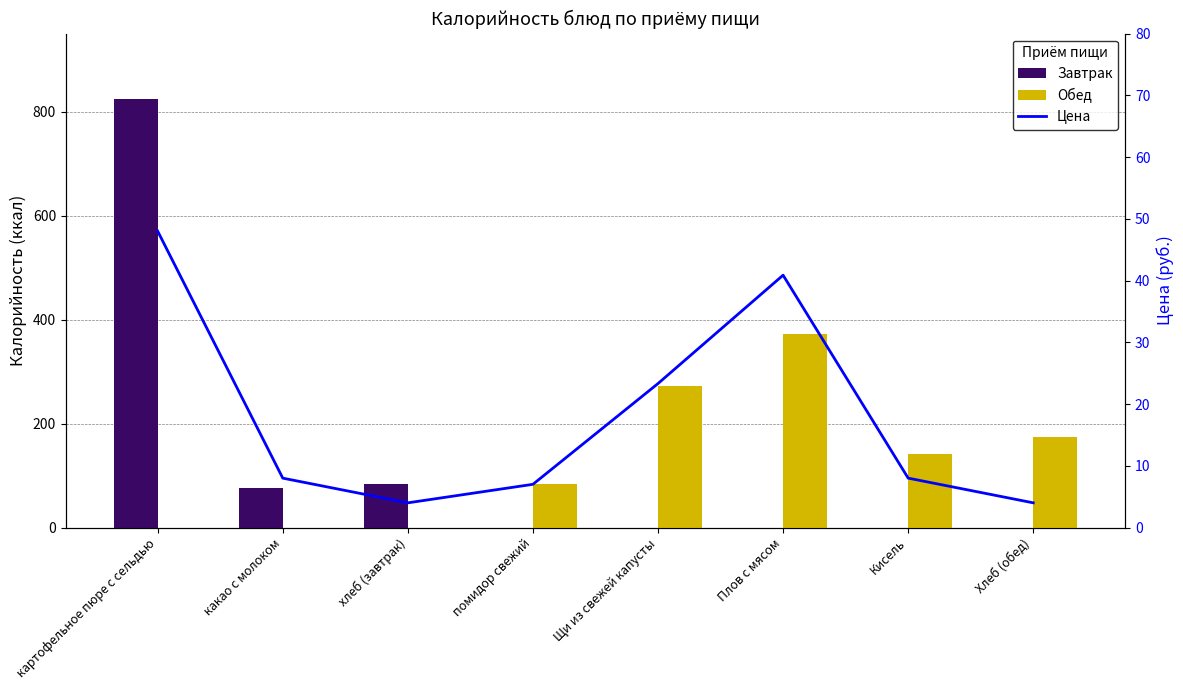

Which series has the largest total across all categories?

Обед